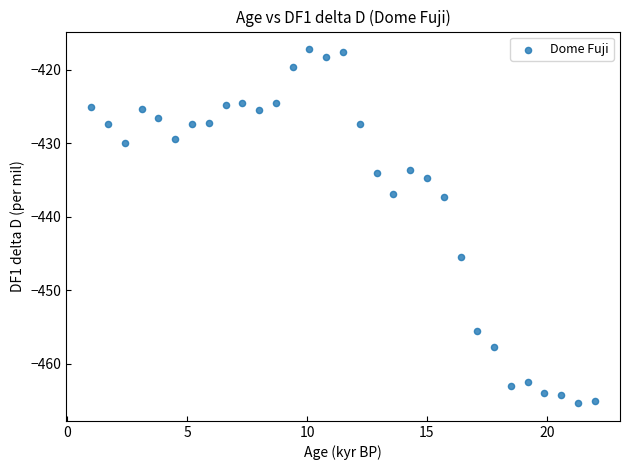

What is the range of X values (max minus min)?

21.0